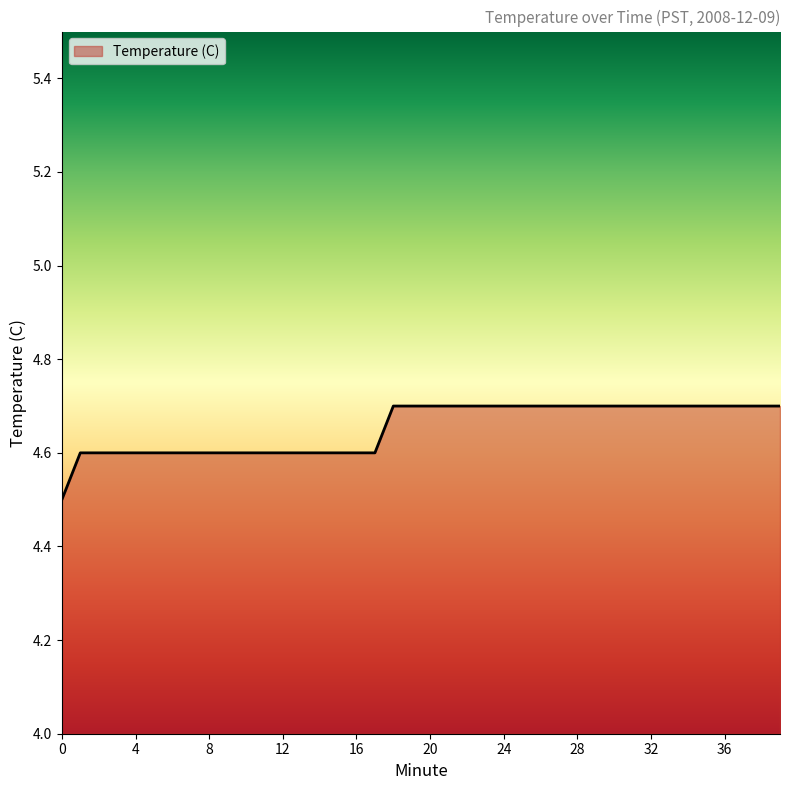

How many values are between 4 and 5?

40